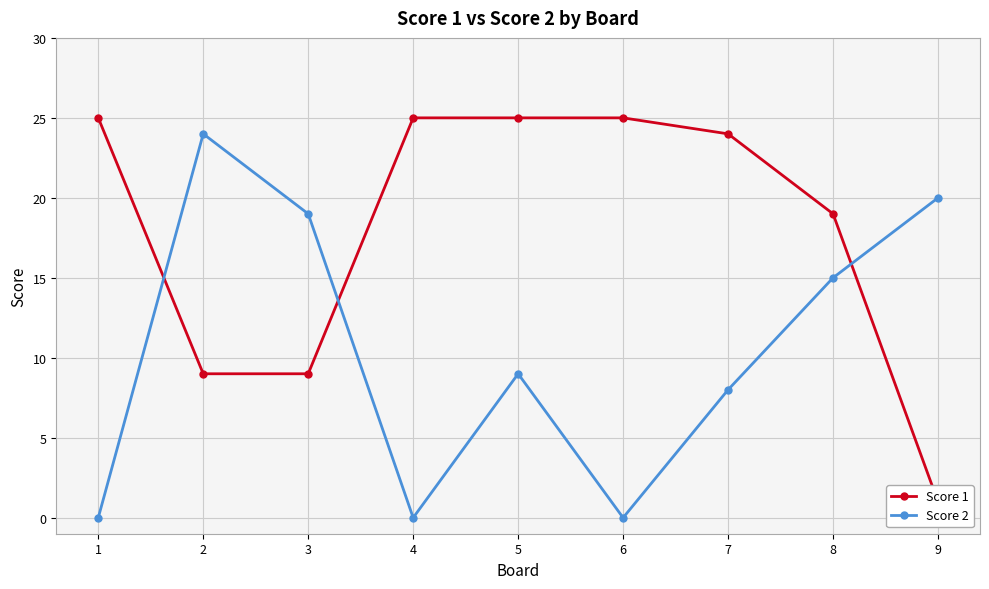

Between 1 and 6, which is larger?

1